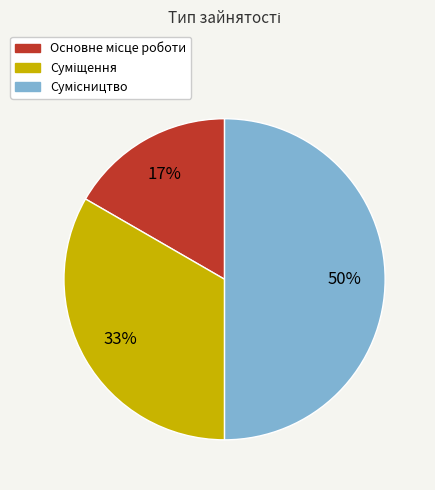

To the nearest percent, what is the difference between the largest and smallest slice percentages?

33%